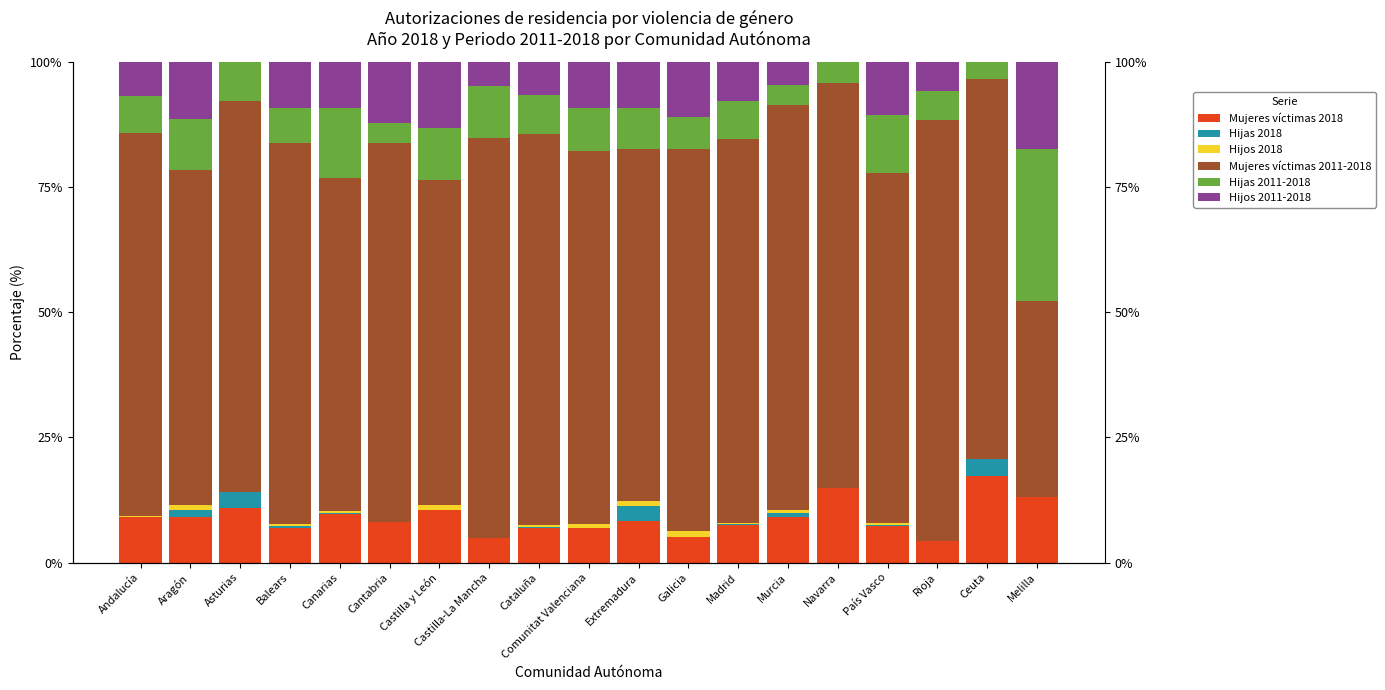

At which category is the sum across all series the highest?

Canarias